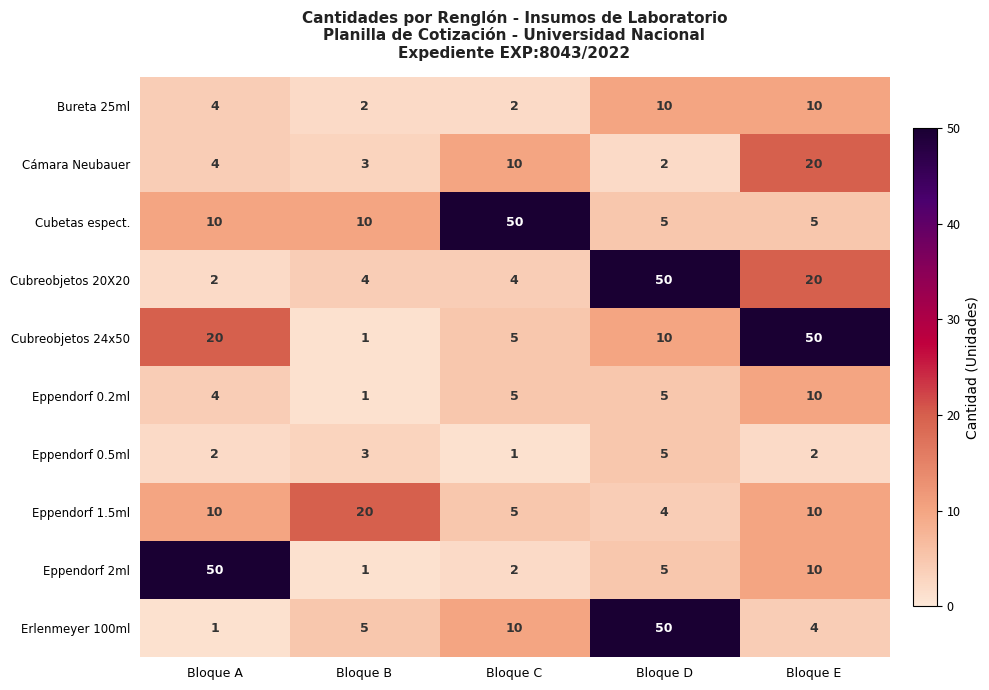

What is the total value across all series at Bloque E?

141